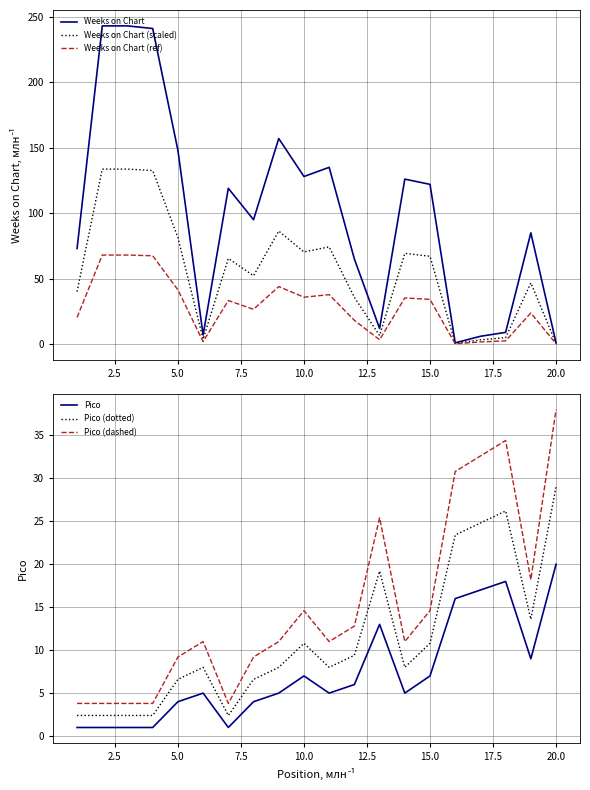

Reading right to left, list all the values displayed in this chart.

Weeks on Chart: 1.0	85.0	9.0	6.0	1.0	122.0	126.0	12.0	65.0	135.0	128.0	157.0	95.0	119.0	7.0	148.0	241.0	243.0	243.0	73.0
Weeks on Chart (scaled): 0.6	46.8	5.0	3.3	0.6	67.1	69.3	6.6	35.8	74.2	70.4	86.4	52.3	65.5	3.9	81.4	132.6	133.7	133.7	40.2
Weeks on Chart (ref): 0.3	23.8	2.5	1.7	0.3	34.2	35.3	3.4	18.2	37.8	35.8	44.0	26.6	33.3	2.0	41.4	67.5	68.0	68.0	20.4
Pico: 20.0	9.0	18.0	17.0	16.0	7.0	5.0	13.0	6.0	5.0	7.0	5.0	4.0	1.0	5.0	4.0	1.0	1.0	1.0	1.0
Pico (dotted): 29.0	13.6	26.2	24.8	23.4	10.8	8.0	19.2	9.4	8.0	10.8	8.0	6.6	2.4	8.0	6.6	2.4	2.4	2.4	2.4
Pico (dashed): 38.0	18.2	34.4	32.6	30.8	14.6	11.0	25.4	12.8	11.0	14.6	11.0	9.2	3.8	11.0	9.2	3.8	3.8	3.8	3.8